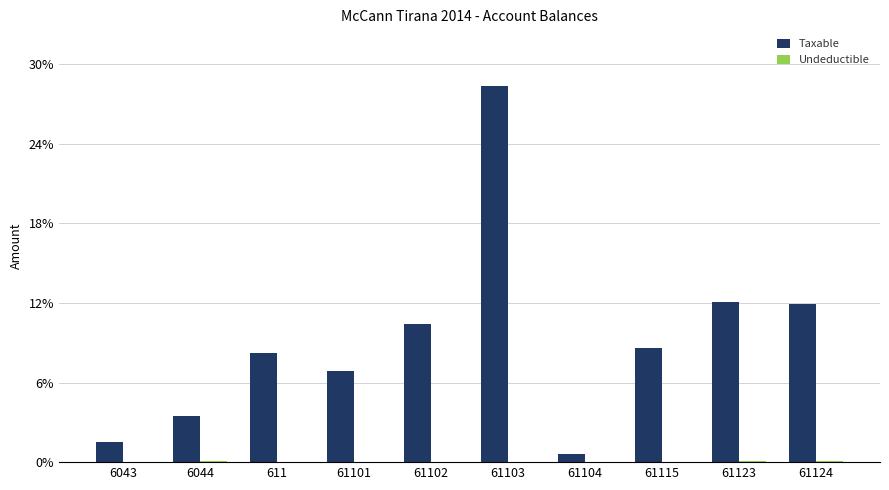

Reading right to left, list all the values displayed in this chart.

Taxable: 61124=1991862.2	61123=2010362.2	61115=1434003.2	61104=105900.0	61103=4731146.9	61102=1735151.5	61101=1149043.7	611=1366068.5	6044=575296.9	6043=250227.1
Undeductible: 61124=18500.0	61123=18500.0	61115=250.0	61104=0.0	61103=3920.0	61102=0.0	61101=0.0	611=0.0	6044=12822.0	6043=0.0